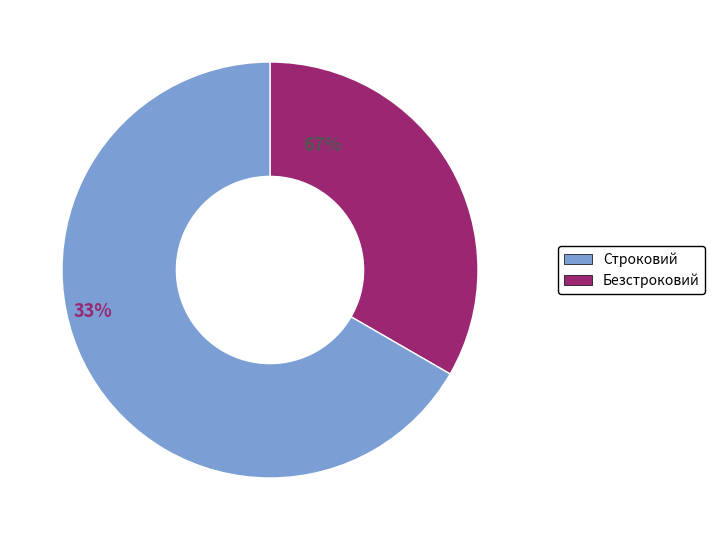

Count the number of slices in the pie.

2